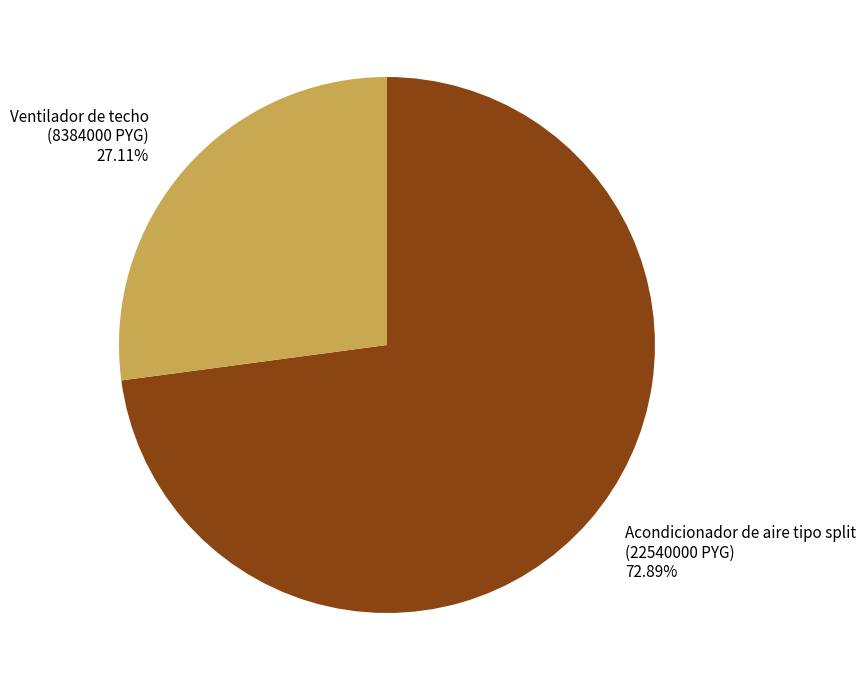

How many segments does this pie chart have?

2